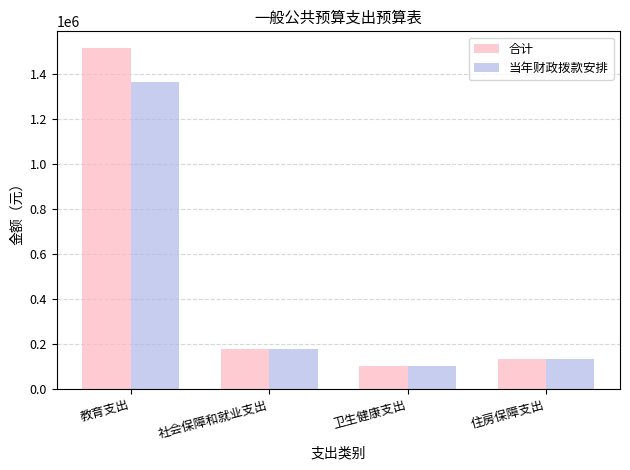

Which category has the lowest value in the 当年财政拨款安排 series?

卫生健康支出